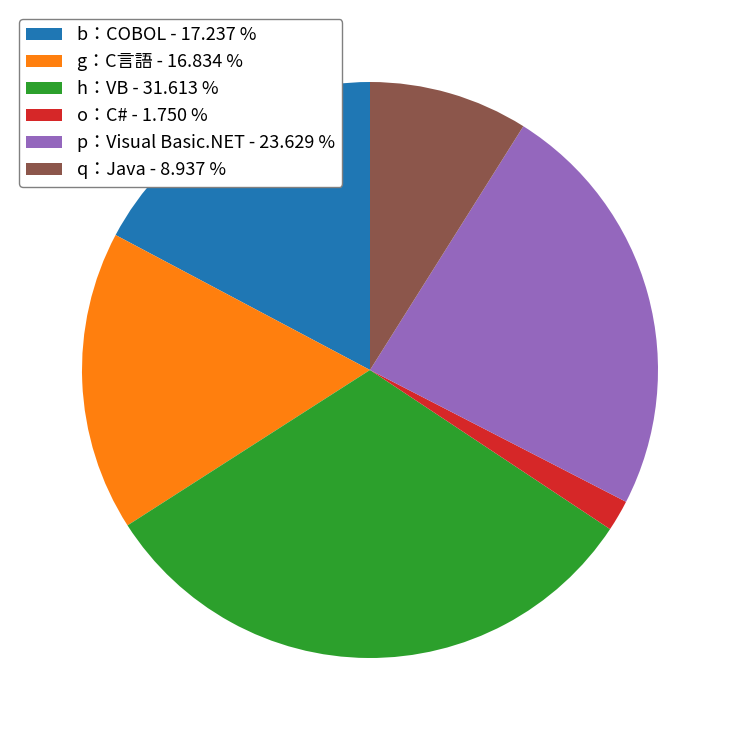

Which has a higher value, g：C言語 - 16.834 % or h：VB - 31.613 %?

h：VB - 31.613 %